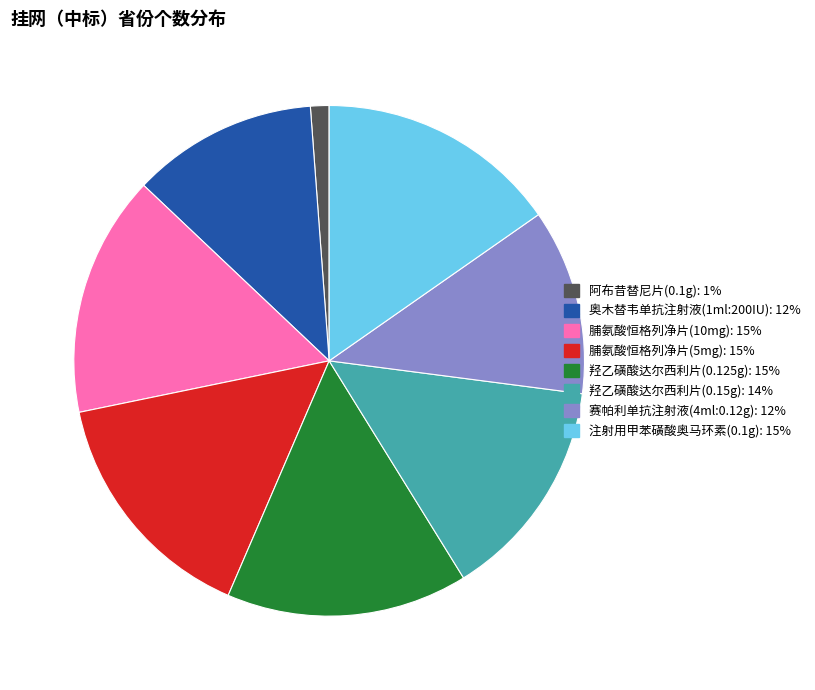

Is there a majority slice in this chart?

No